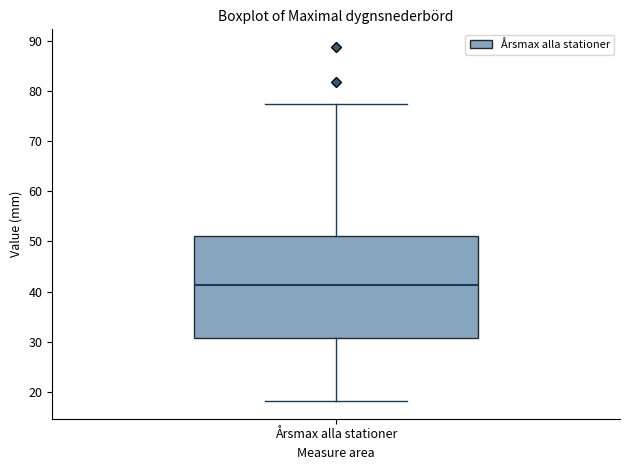

Read this box plot against the y-axis: the position of the median line, the range covered by the box, and the ends of both whiskers. The values are not printed on the chart, so give them approximately, as read against the axis.

median 41, box 31 to 51, whiskers 18 to 77